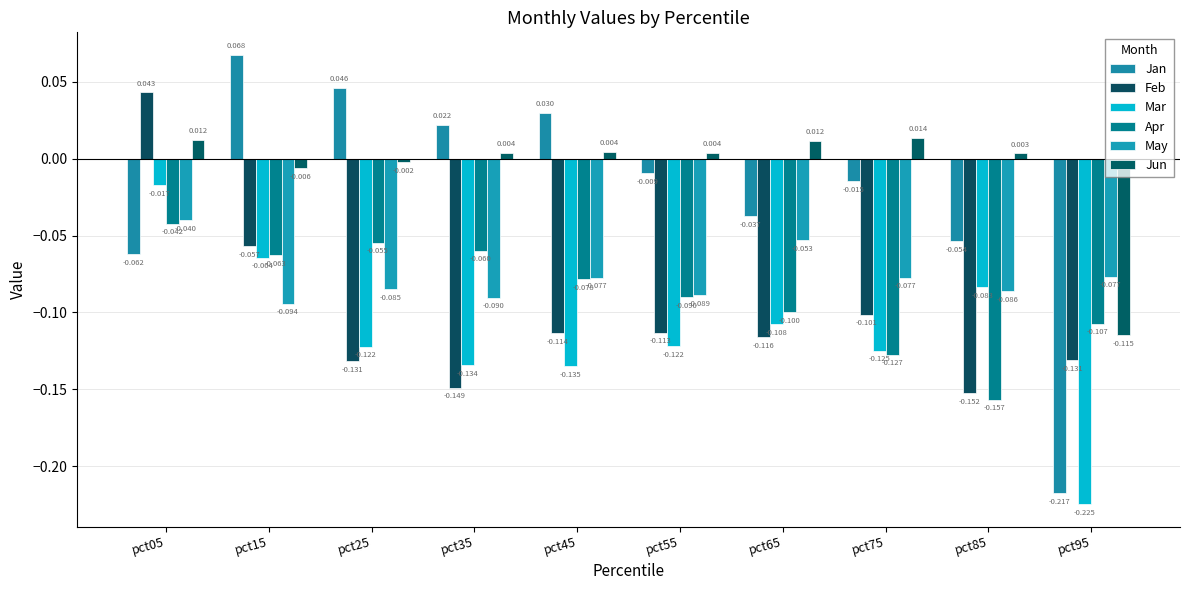

Rank the categories by May value from lowest to highest.

pct15, pct35, pct55, pct85, pct25, pct75, pct45, pct95, pct65, pct05